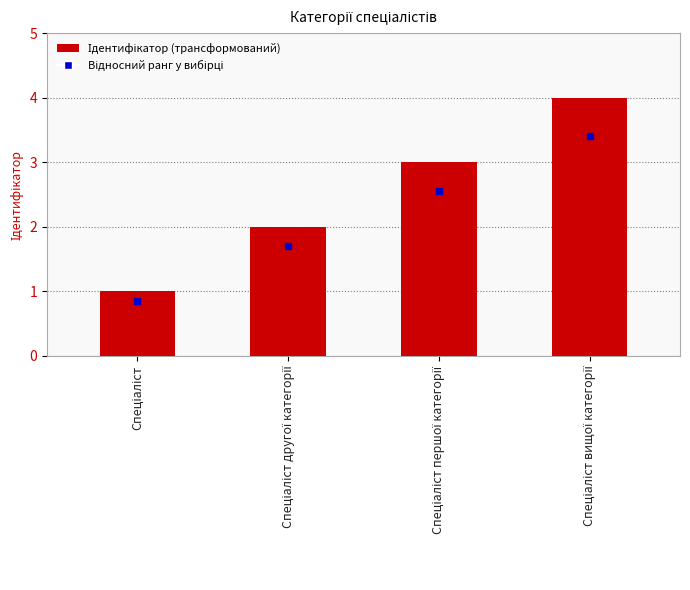

What is the sum of all values?

10